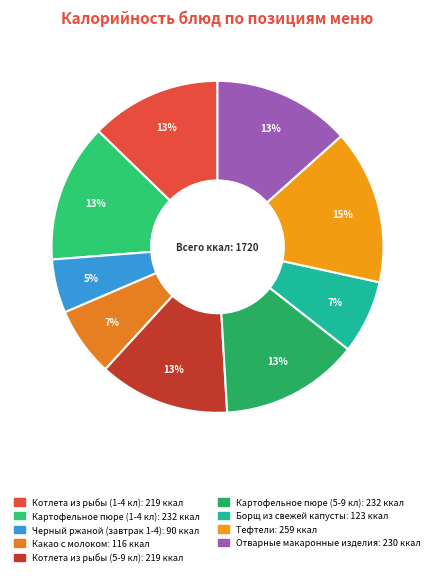

How many segments does this pie chart have?

9